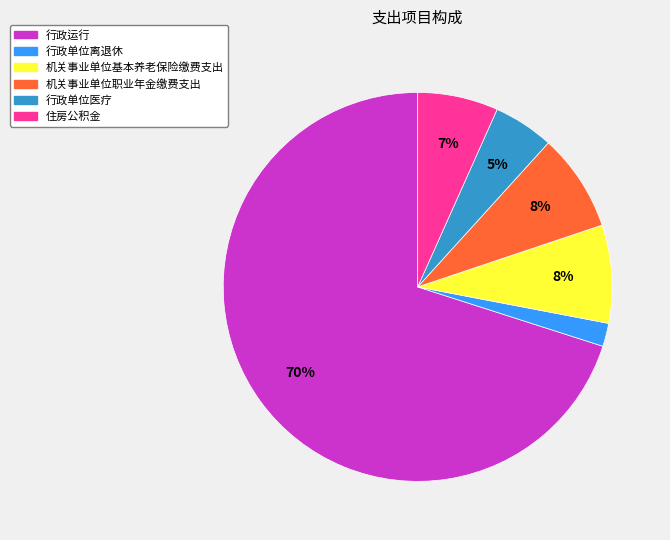

Which slice is the largest?

行政运行